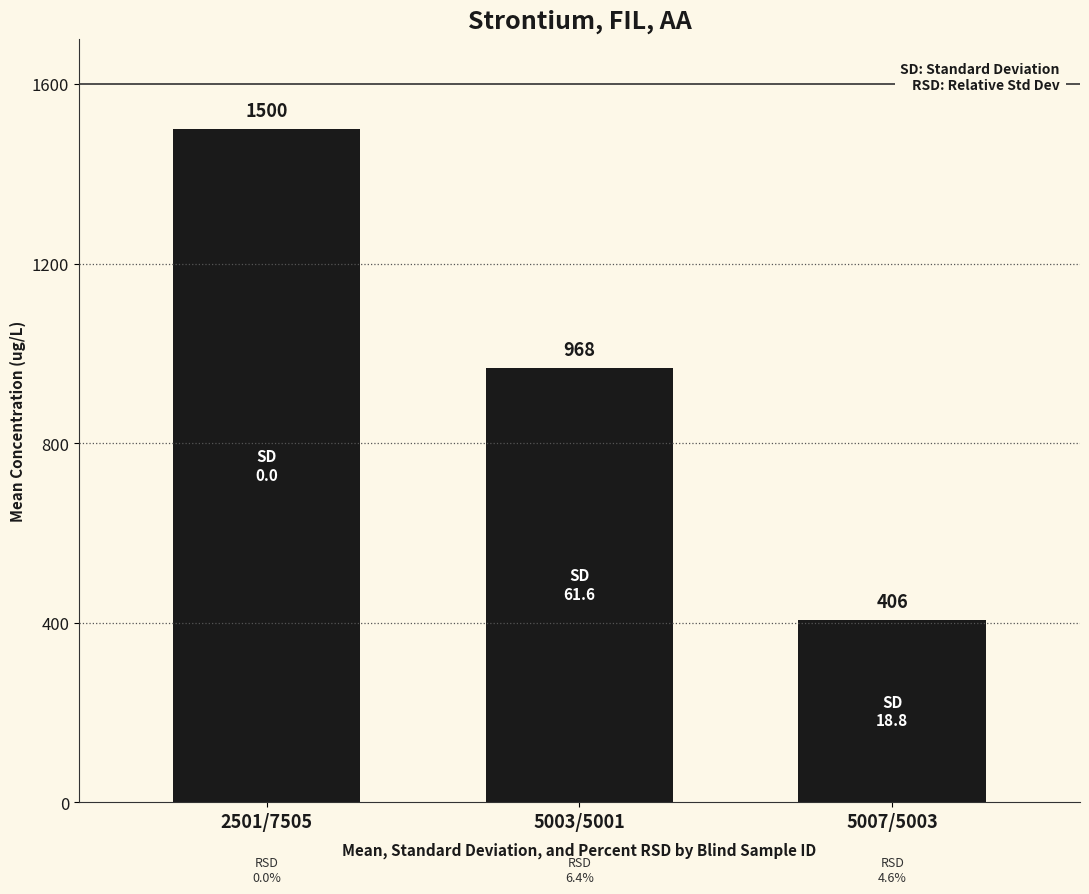

True or false: the data shows 968.3 at 5003/5001.

True